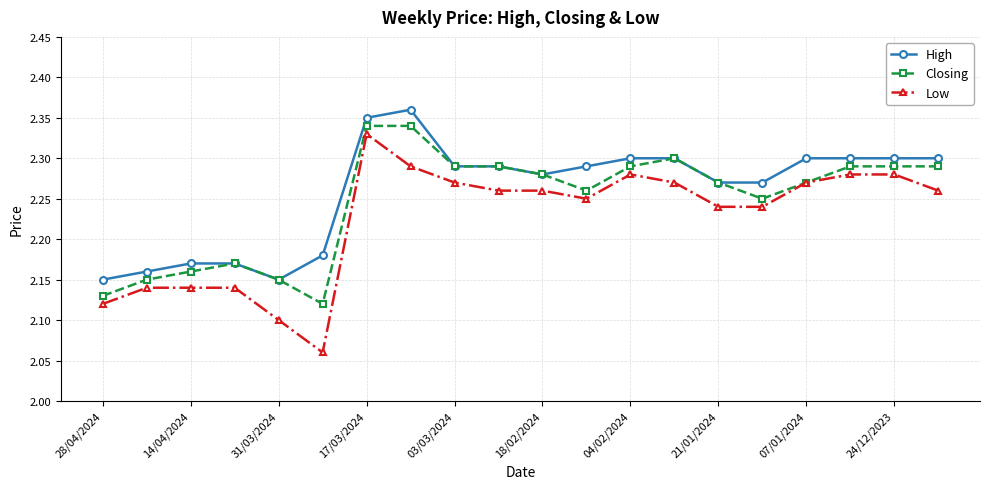

At how many categories does at least one series exceed 2?

20